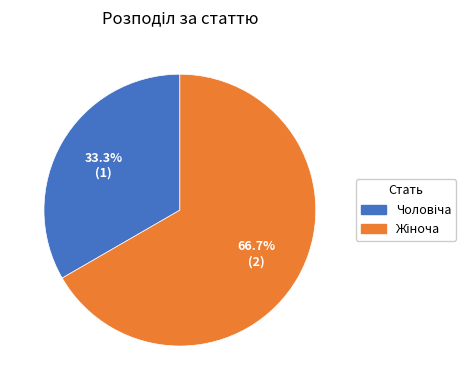

Does any single category account for the majority?

Yes